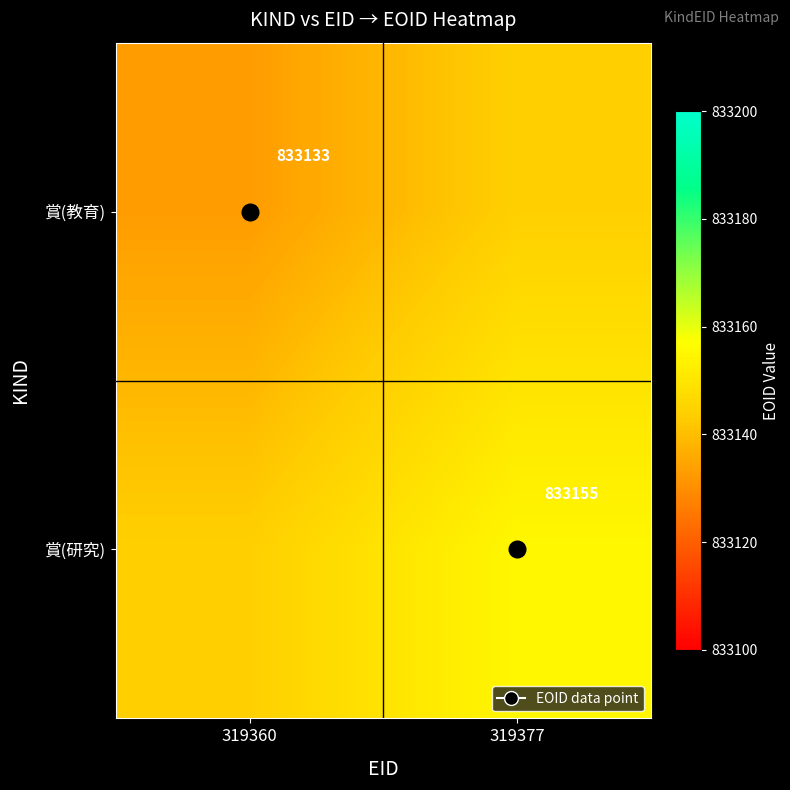

The value of 賞(教育) at 319360 is 1401160. True or false?

False